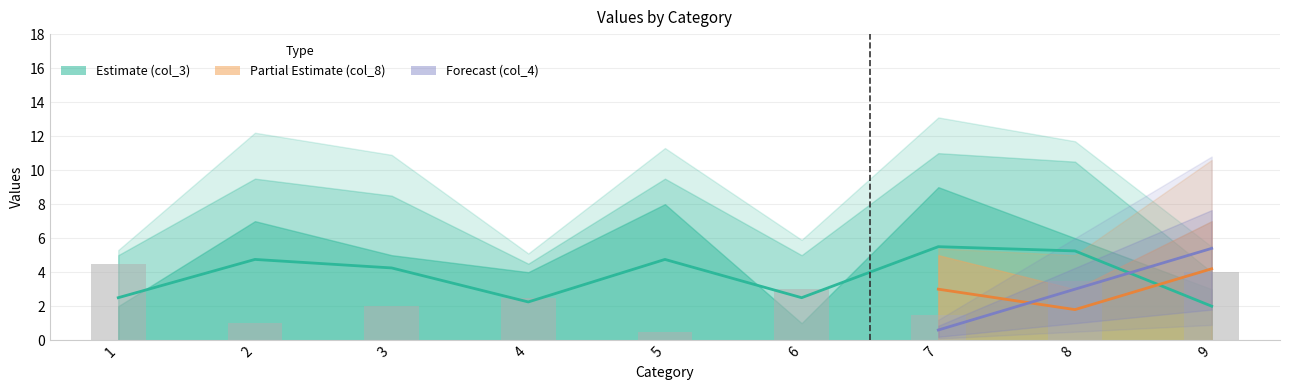

Which has a higher value, 4 or 8?

8